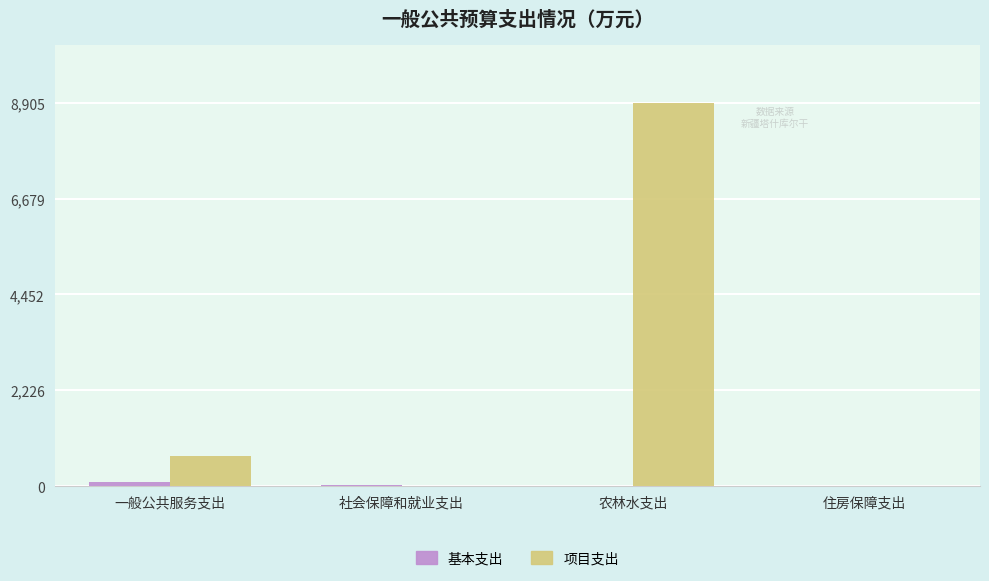

Which series has the largest total across all categories?

项目支出